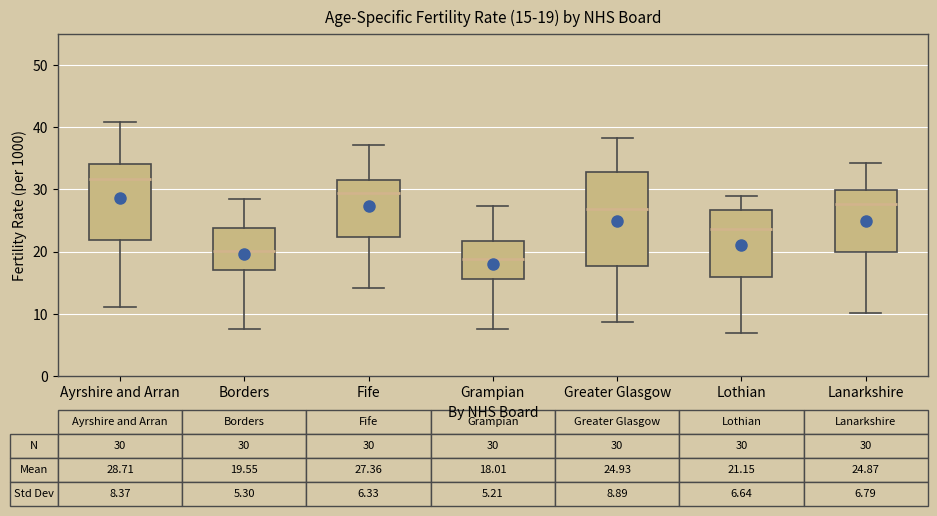

Which box's median line is the lowest?

Grampian